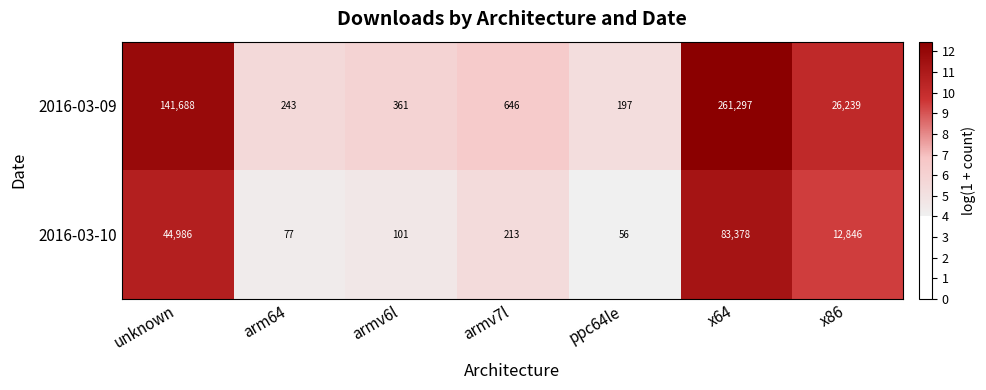

True or false: 2016-03-10 has a value of 14.5 at x86.

False